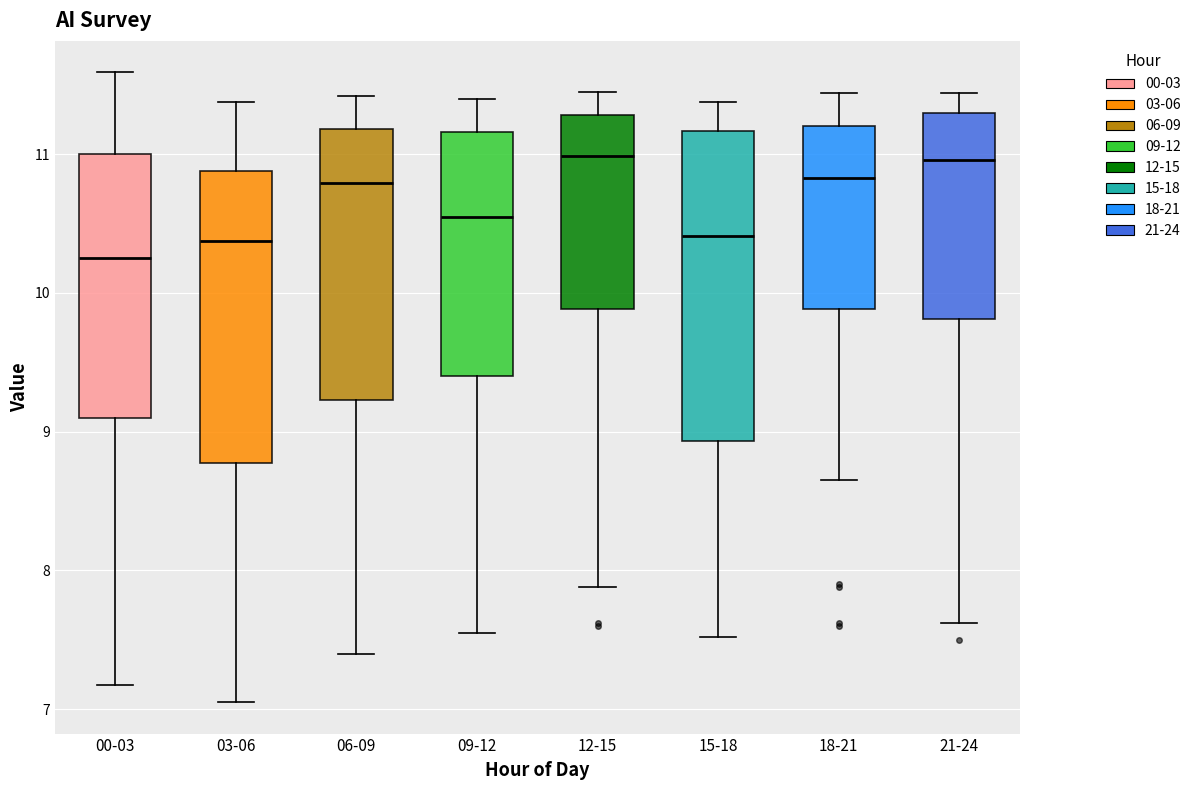

Reading left to right, transcribe this box plot: for each box, give where its median line is, the range the box spans, and where its two whiskers end, as read against the y-axis. The values are not printed on the chart, so give them approximately, as read against the axis.

00-03: median 10.3, box 9.1 to 11.0, whiskers 7.2 to 11.6
03-06: median 10.4, box 8.8 to 10.9, whiskers 7.1 to 11.4
06-09: median 10.8, box 9.2 to 11.2, whiskers 7.4 to 11.4
09-12: median 10.5, box 9.4 to 11.2, whiskers 7.6 to 11.4
12-15: median 11.0, box 9.9 to 11.3, whiskers 7.9 to 11.5
15-18: median 10.4, box 8.9 to 11.2, whiskers 7.5 to 11.4
18-21: median 10.8, box 9.9 to 11.2, whiskers 8.7 to 11.4
21-24: median 11.0, box 9.8 to 11.3, whiskers 7.6 to 11.4